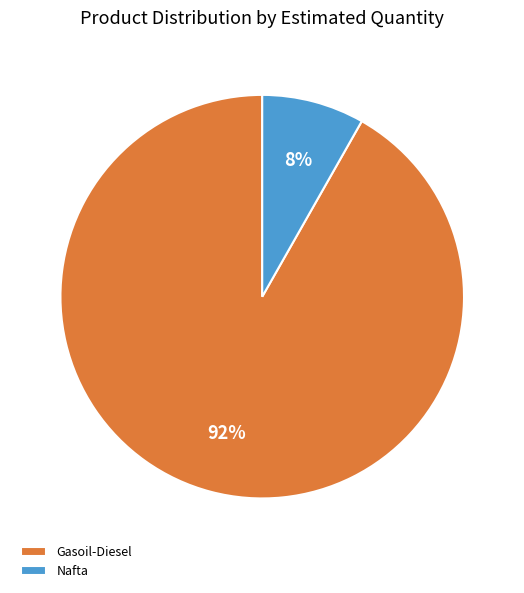

How many slices are in this pie chart?

2